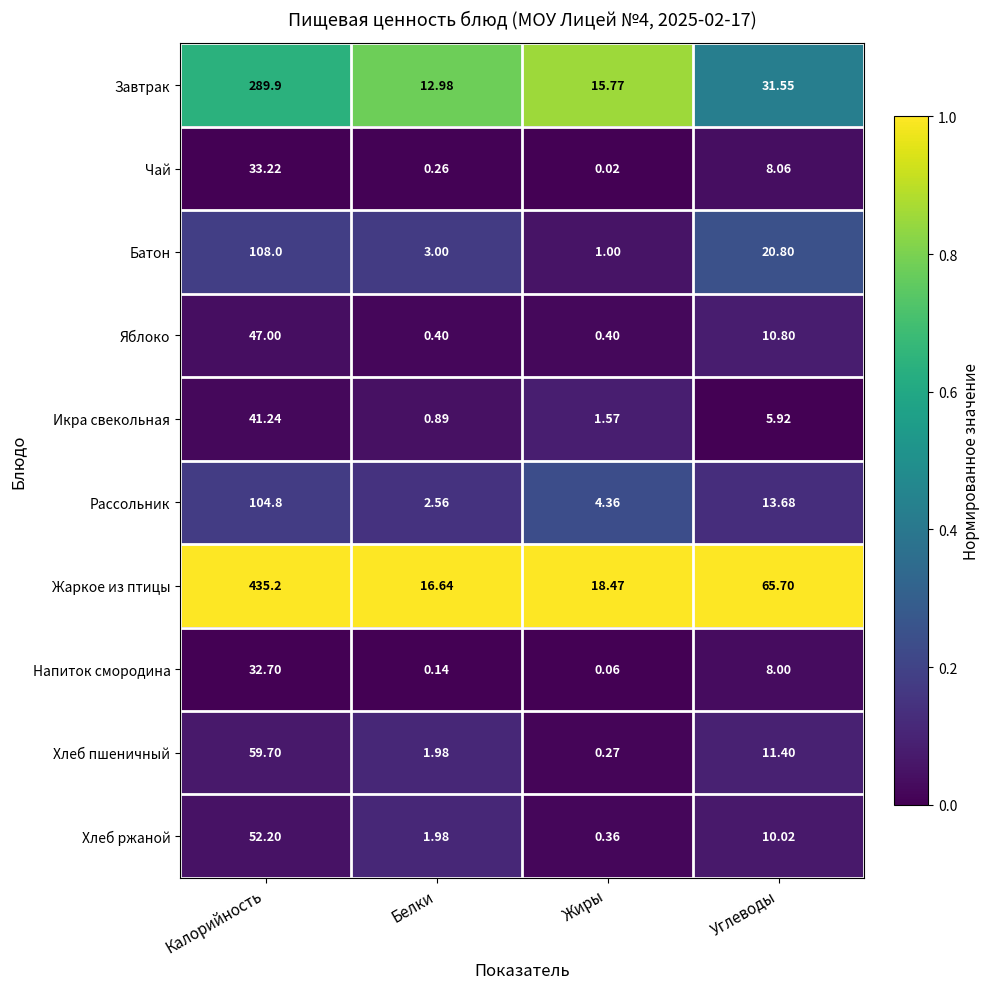

List the series in order of their peak value, lowest first.

Напиток смородина, Чай, Икра свекольная, Яблоко, Хлеб ржаной, Хлеб пшеничный, Рассольник, Батон, Завтрак, Жаркое из птицы